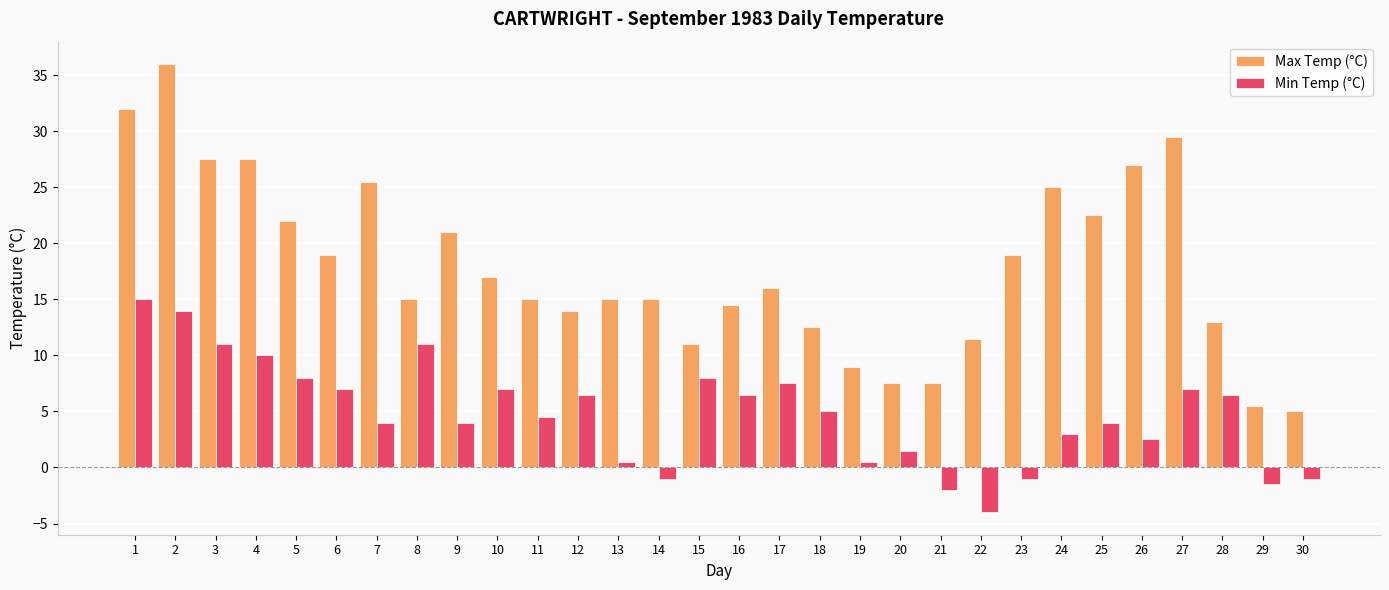

Rank the series by their maximum value, from highest to lowest.

Max Temp (°C), Min Temp (°C)